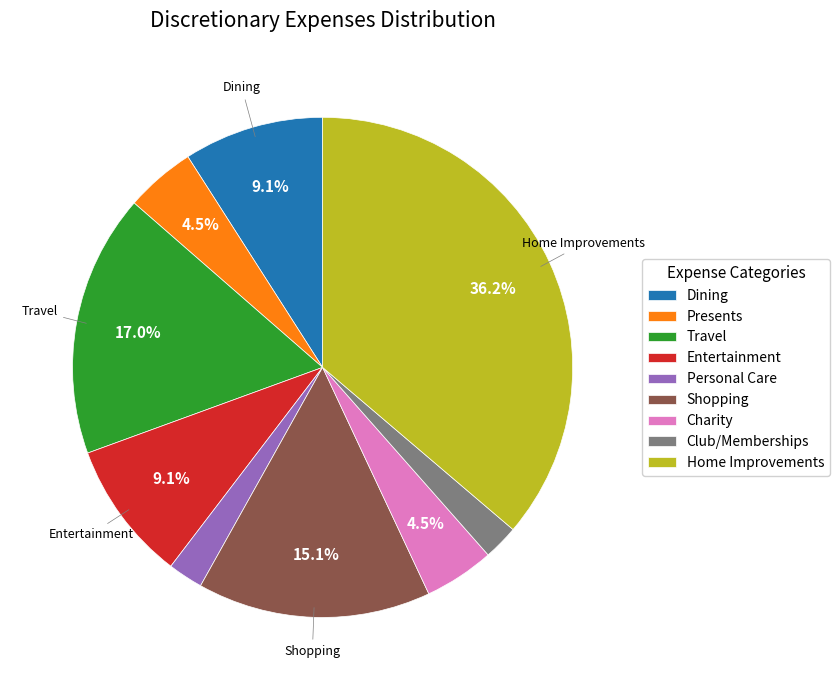

Is Entertainment the majority of the pie?

No